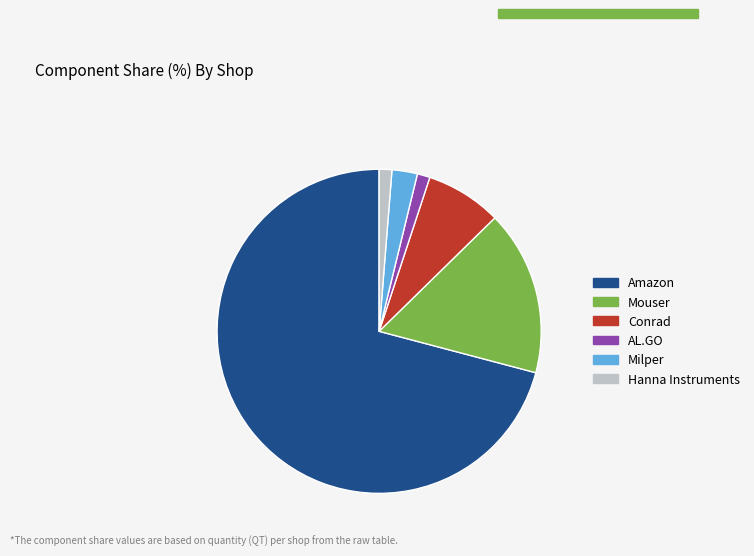

Count the number of slices in the pie.

6